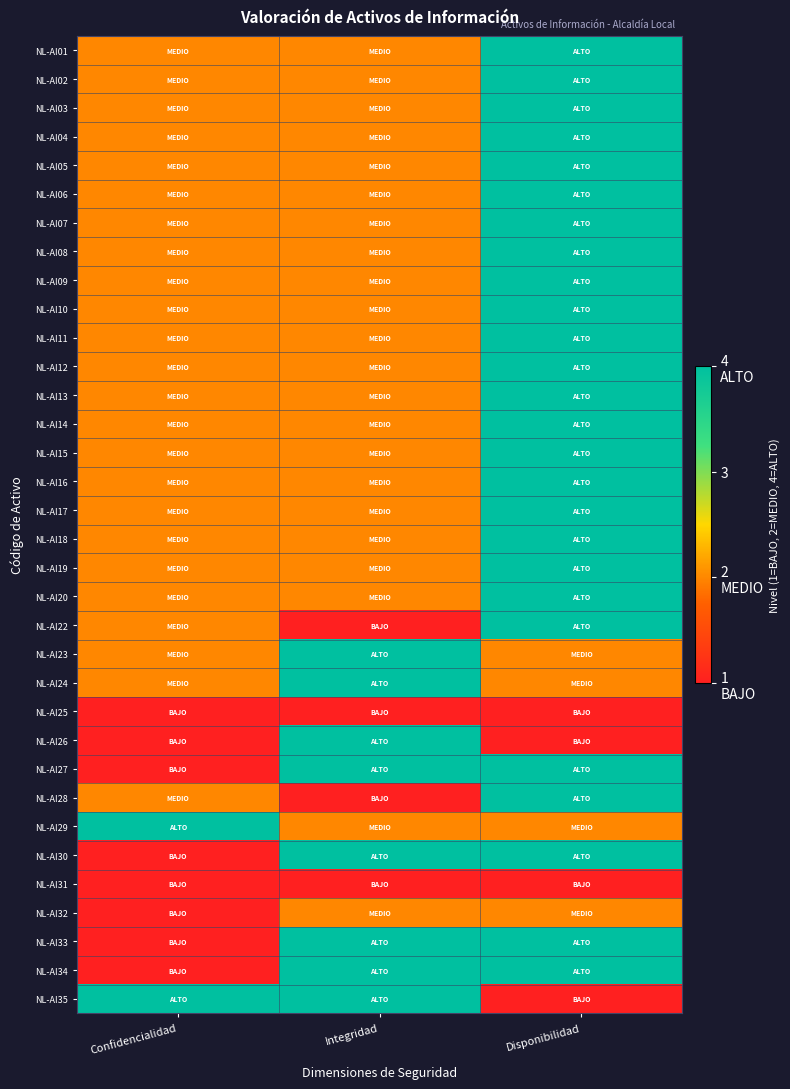

At how many categories does at least one series exceed 2?

3